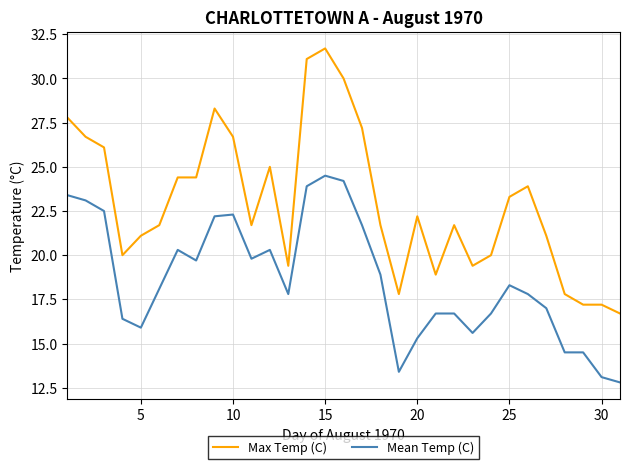

Which series has the largest total across all categories?

Max Temp (C)